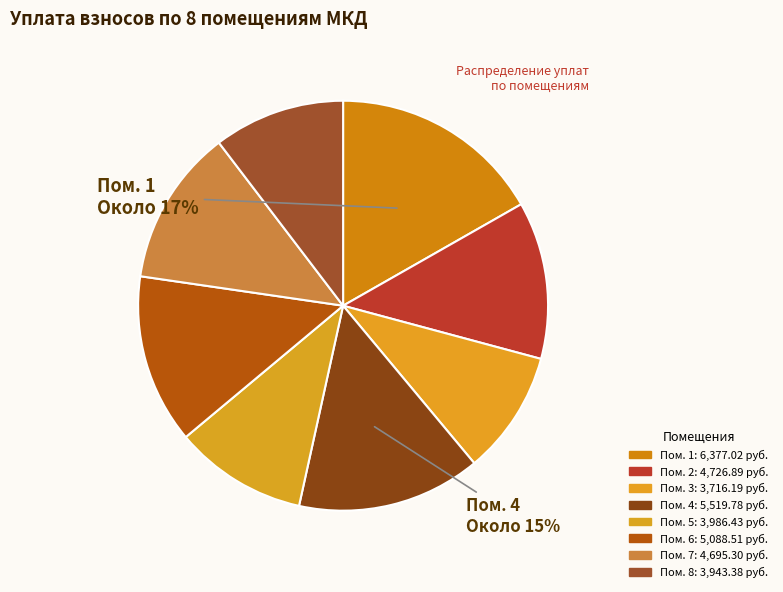

Which slice is the largest?

1